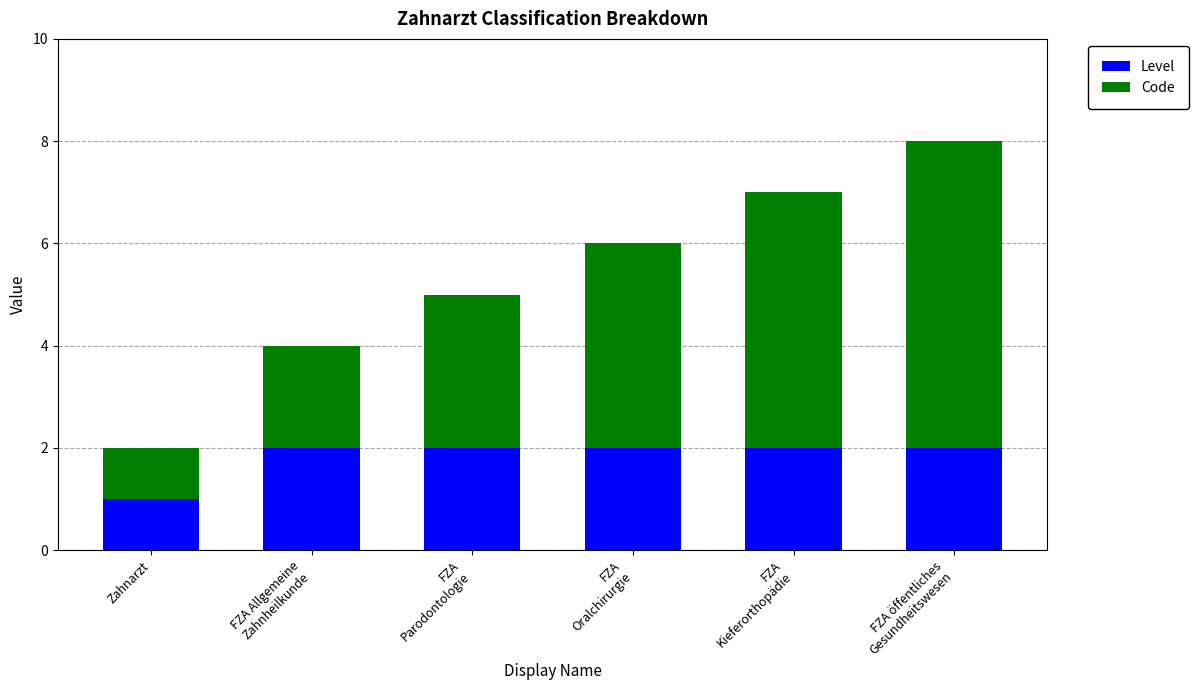

What is the sum of all Level values?

11